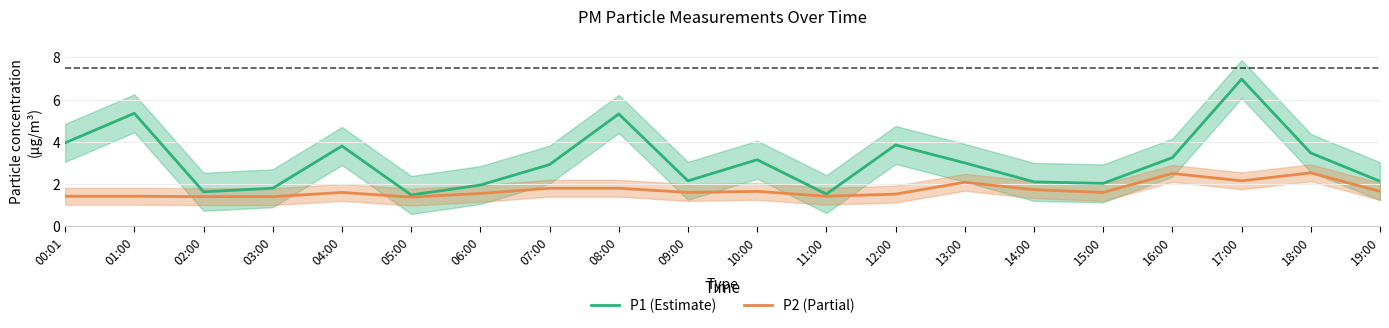

Between 04:00 and 17:00, which series saw the biggest shift?

P1 (Estimate)